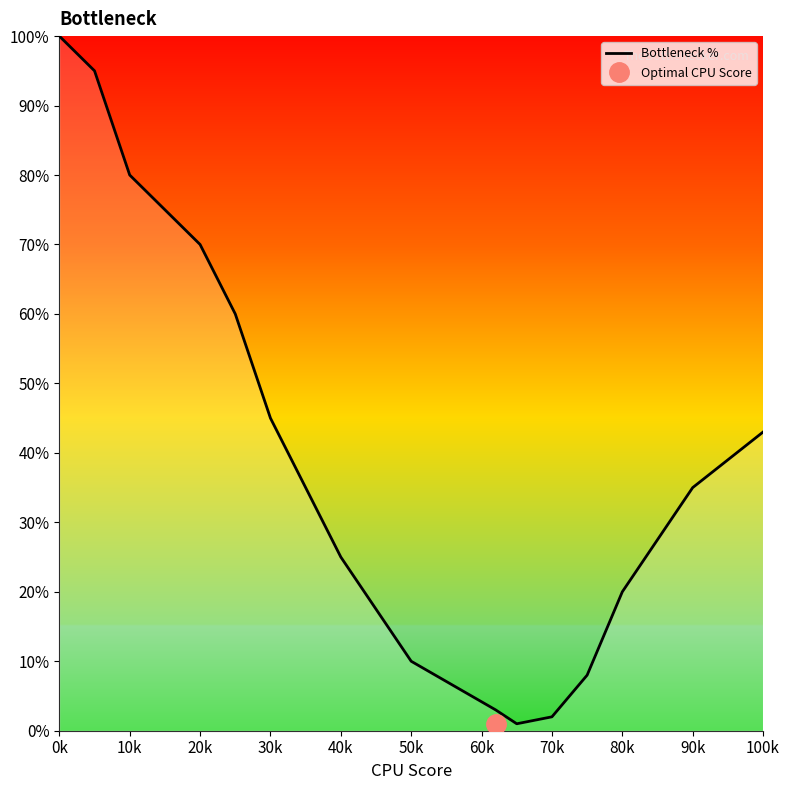

What is the average value?

42